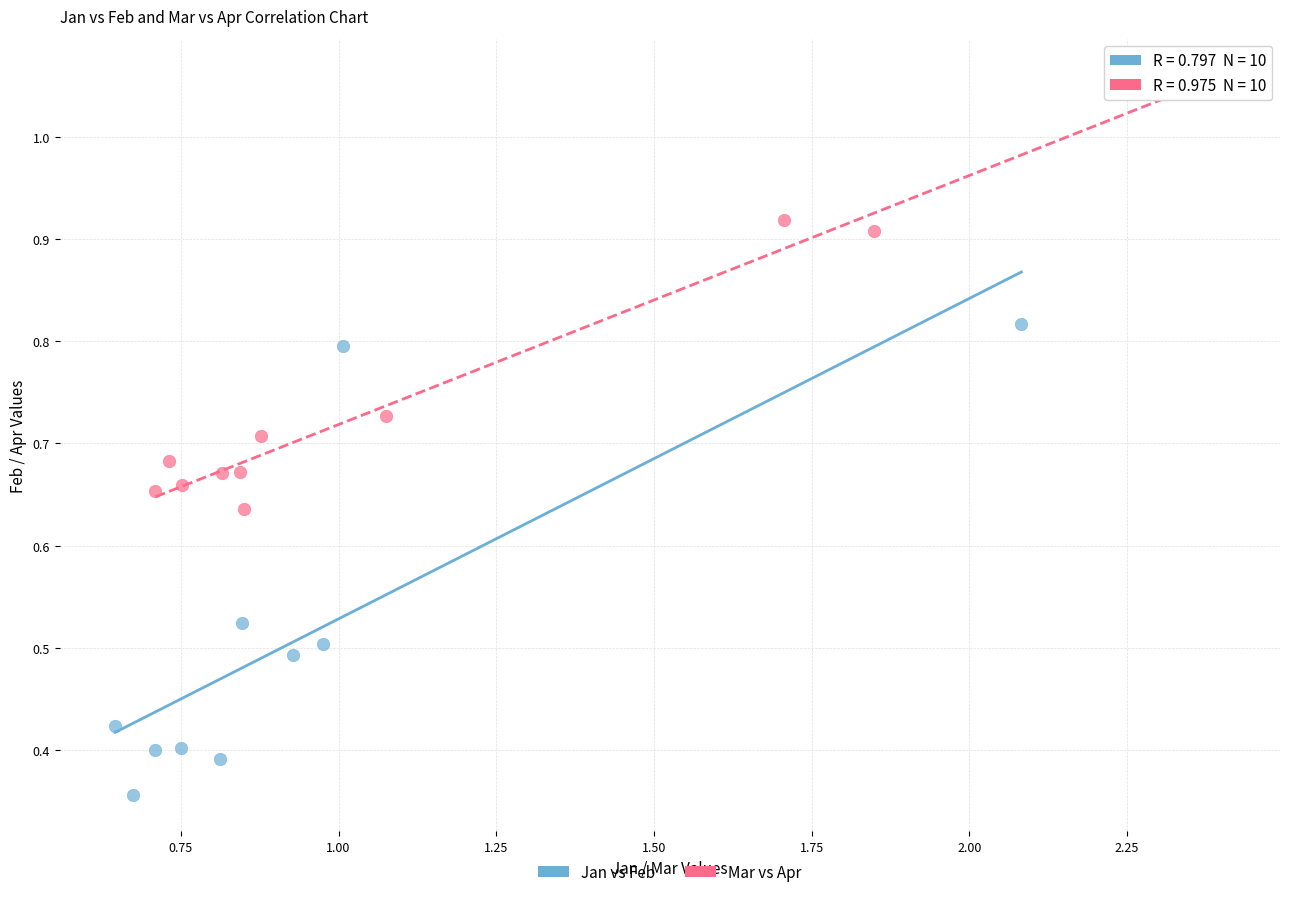

Which series has the widest spread of Y values?

Jan vs Feb